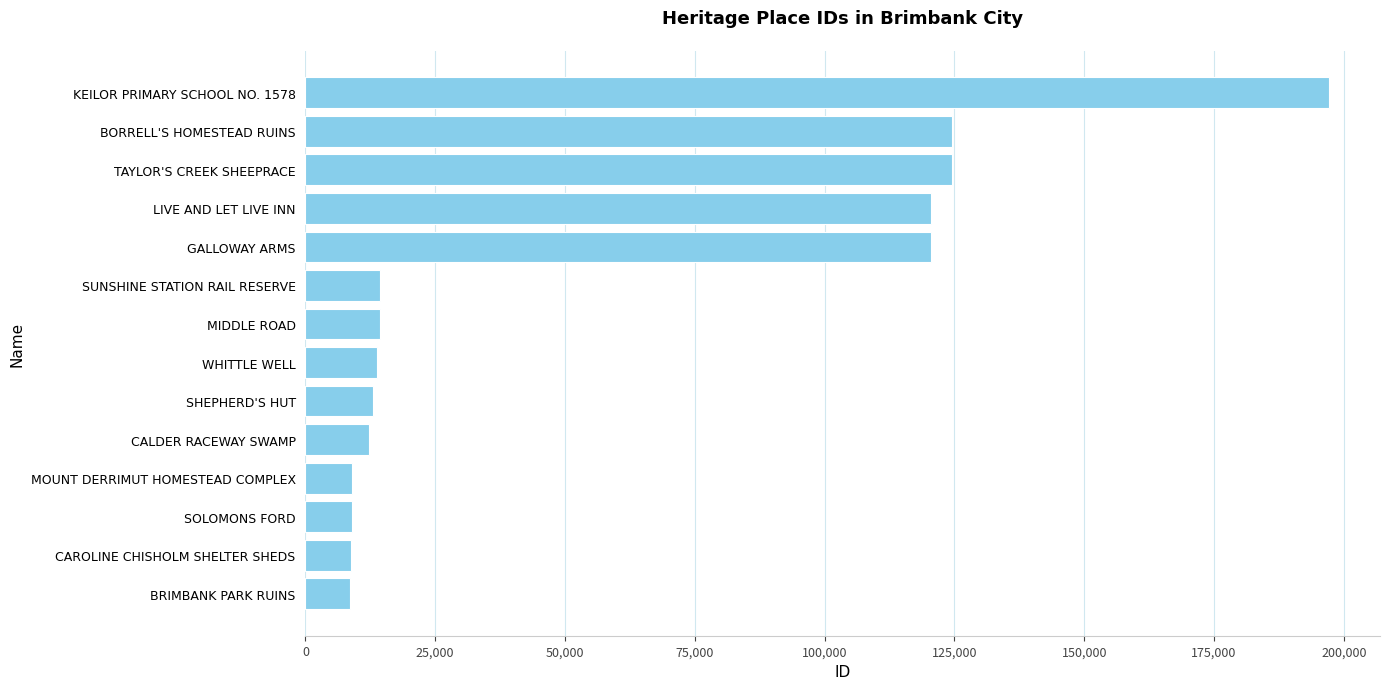

What is the difference between the maximum and minimum values?

188436